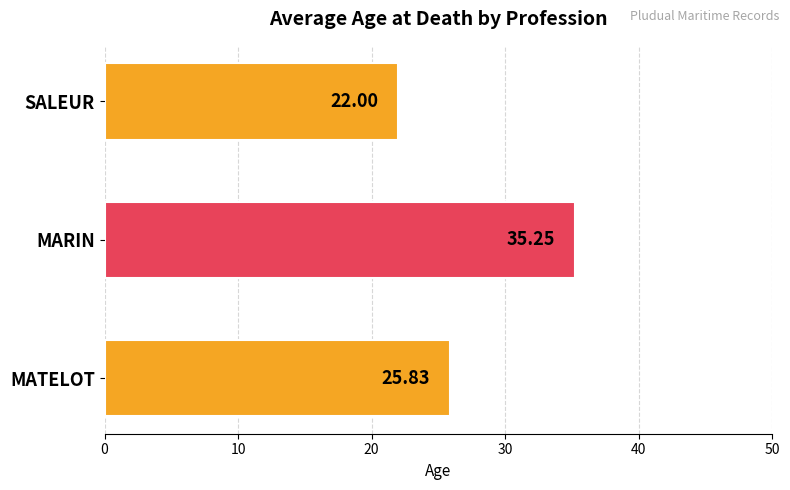

What is the sum of the values at MARIN and MATELOT?

61.1